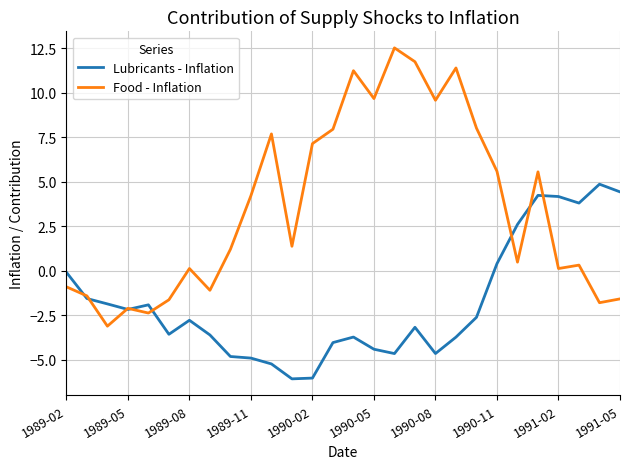

What is the maximum value shown in the chart?

12.5